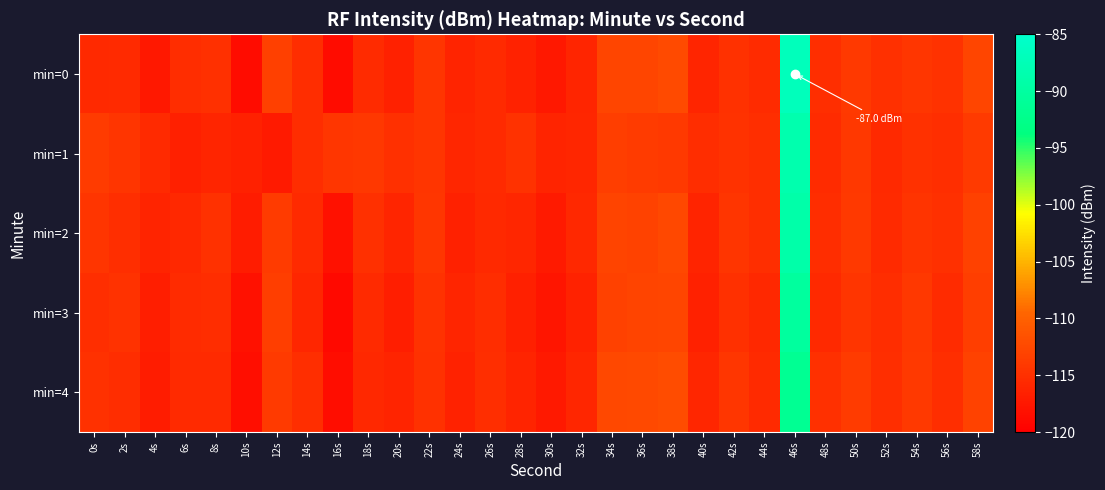

Which label corresponds to the largest value in the chart?

46s